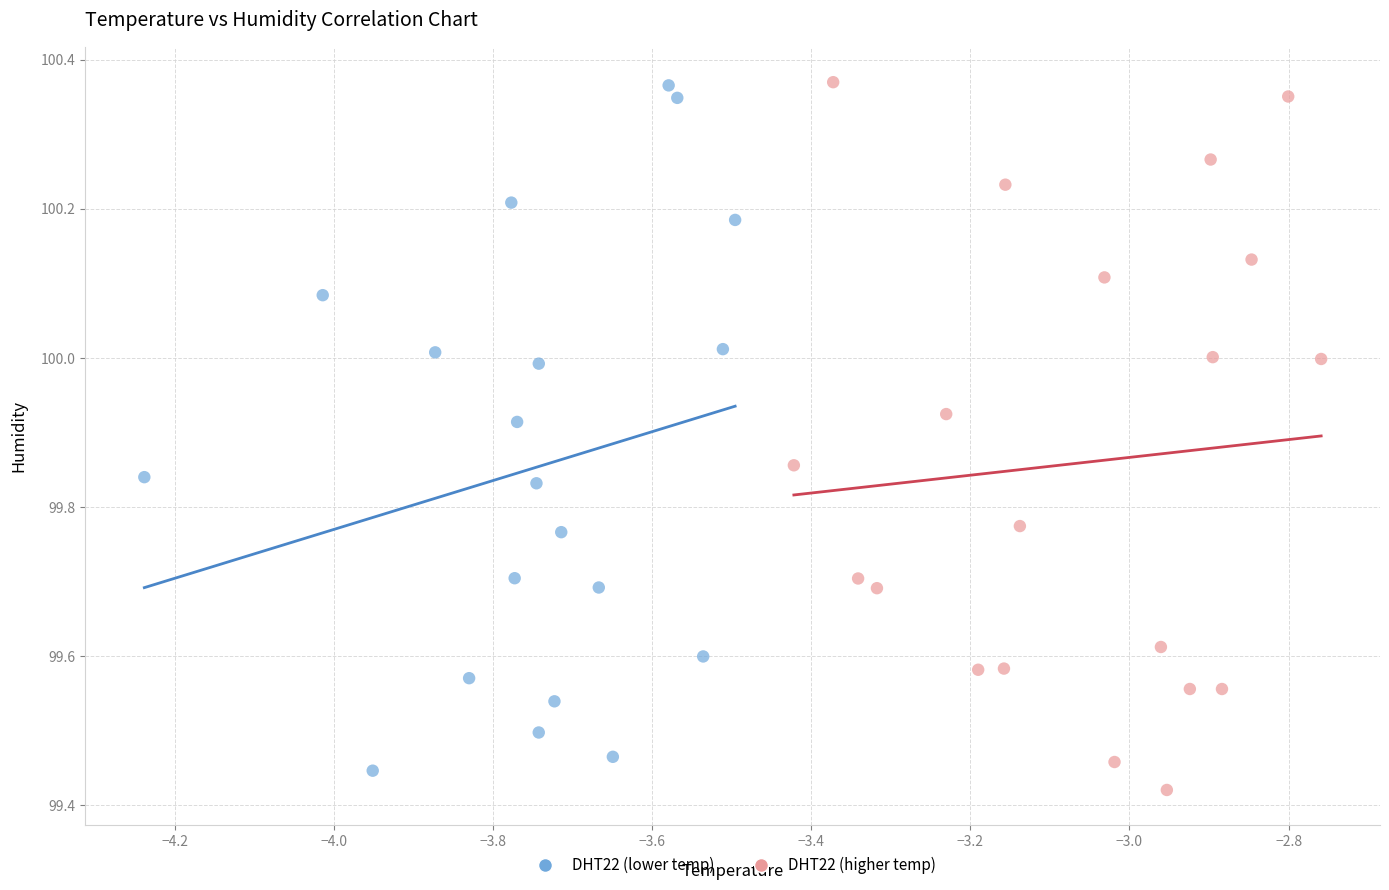

Which series contains the lowest Y value?

DHT22 (higher temp)